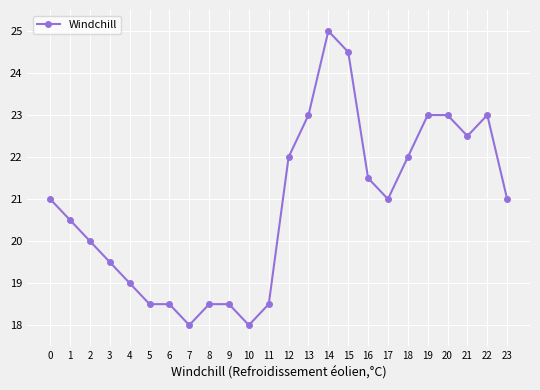

The chart shows a value of 5.7 at 11. True or false?

False